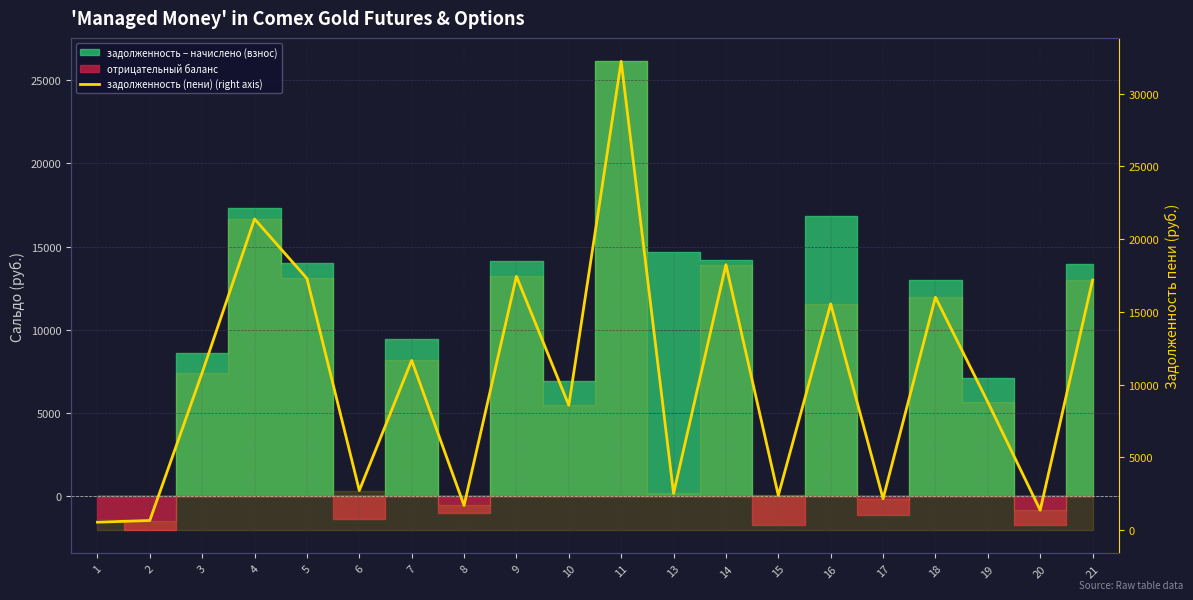

Is it true that the value at 10 is 14059.7?

False